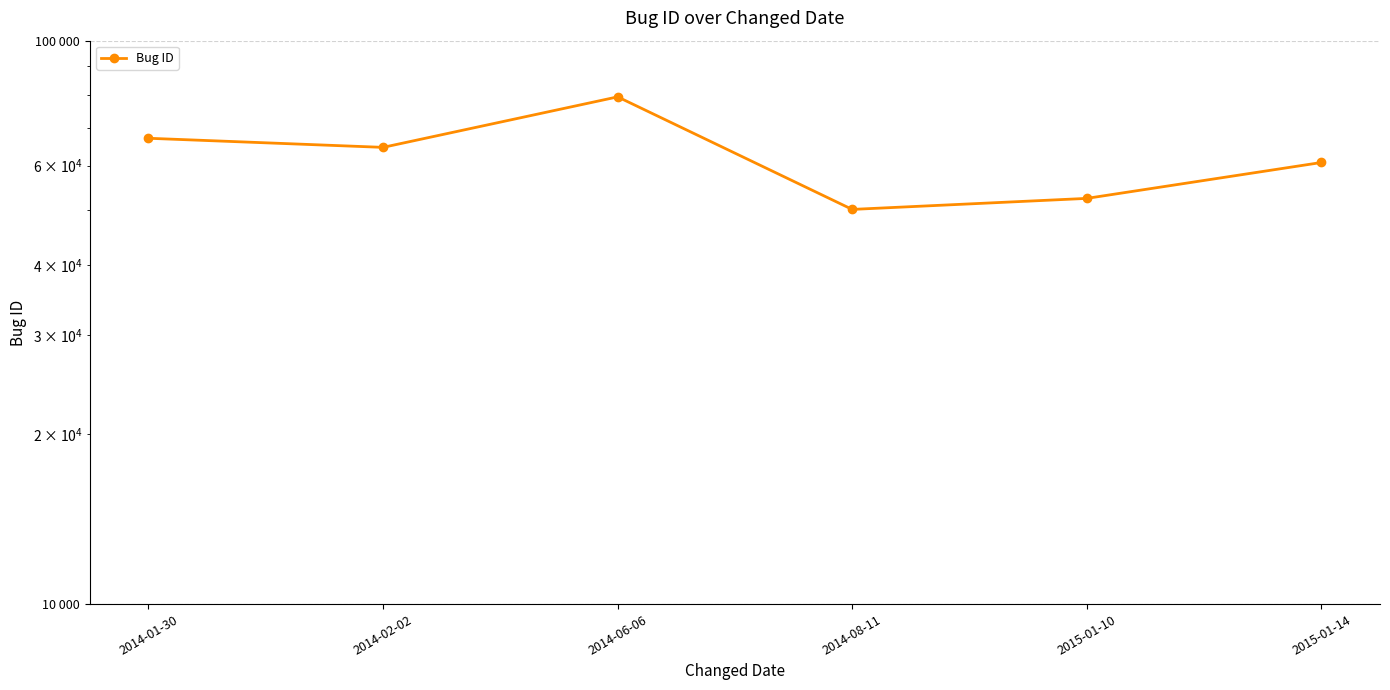

What is the average value?

62448